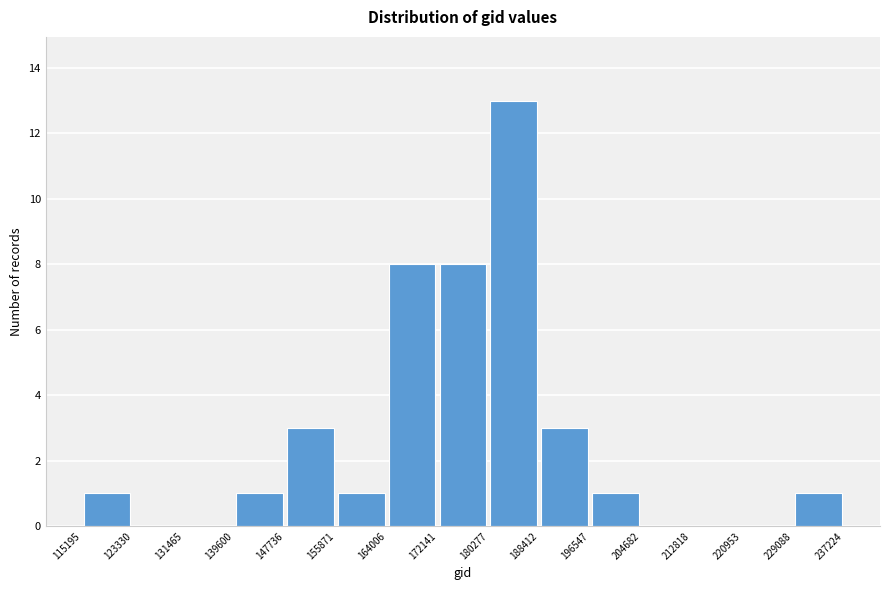

What is the height of the bar covering 164006 to 172141 on the x-axis? The values are not printed on the chart, so give them approximately, as read against the axis.

8